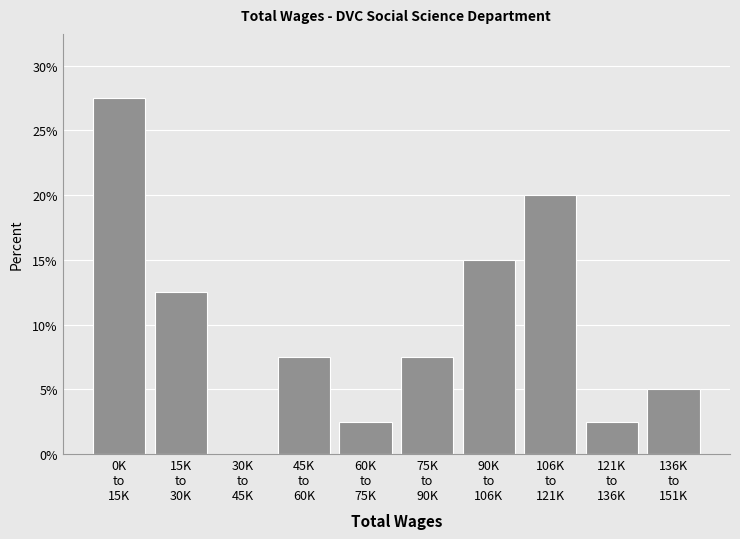

What is the sum of all values?

100.0